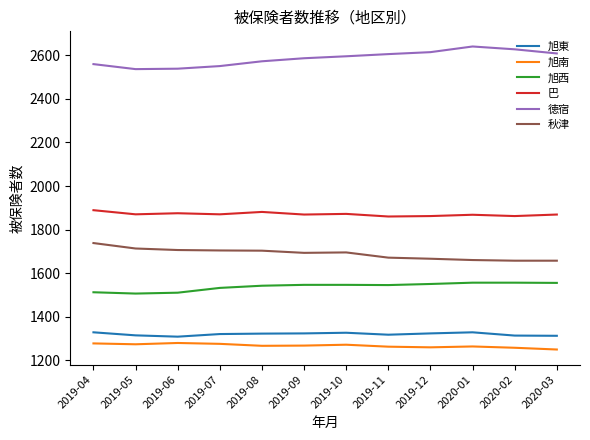

What is the spread (max minus min) of values at 2019-10?

1325